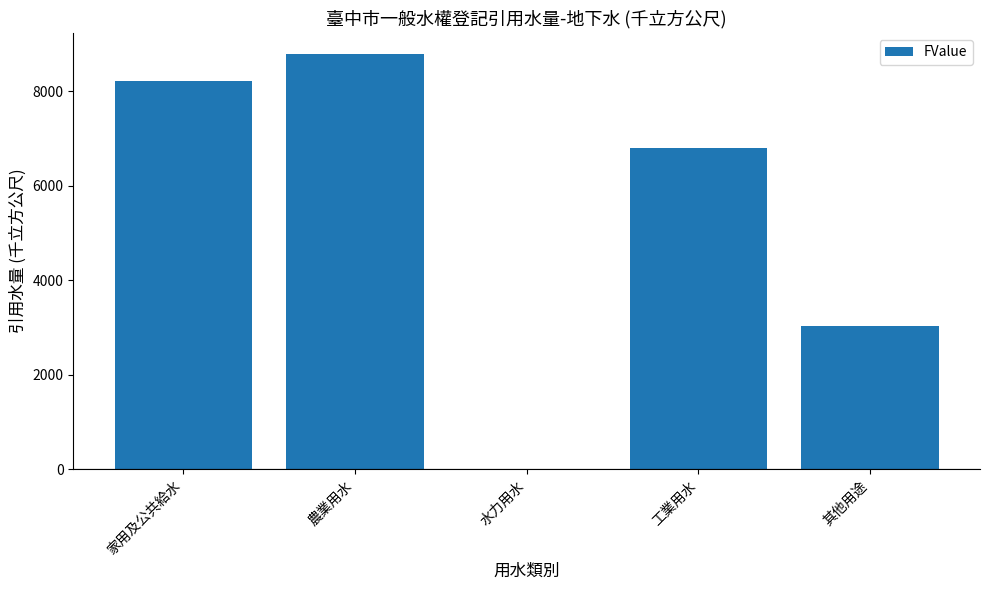

What is the approximate value at 家用及公共給水, to the nearest 50?

8200